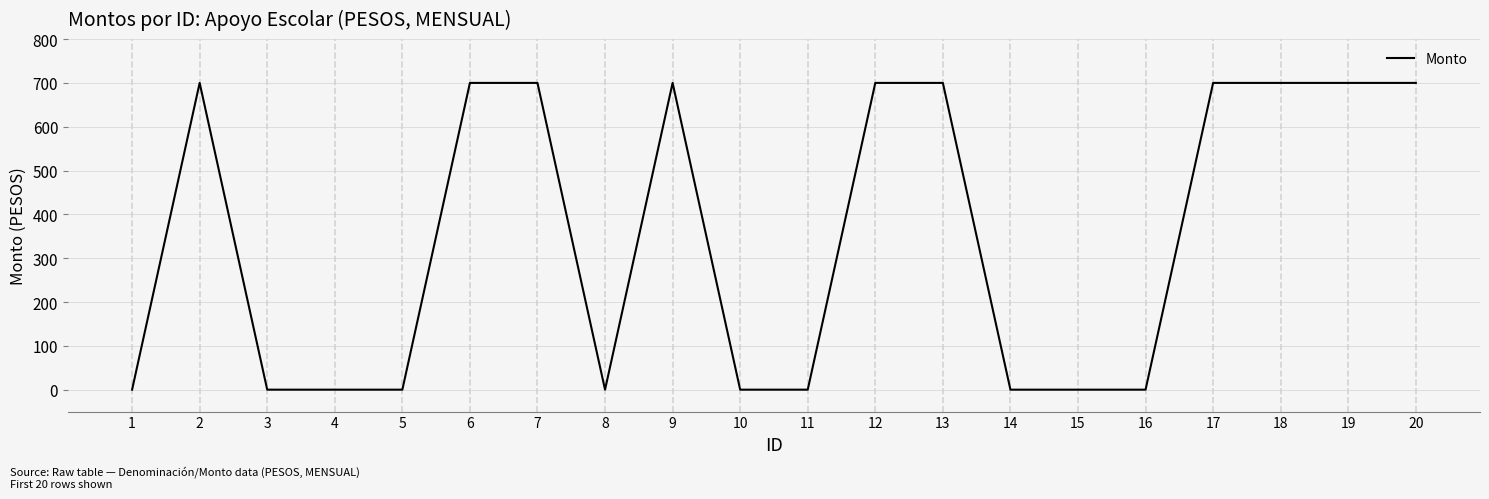

The value at 12 is 445.3. True or false?

False